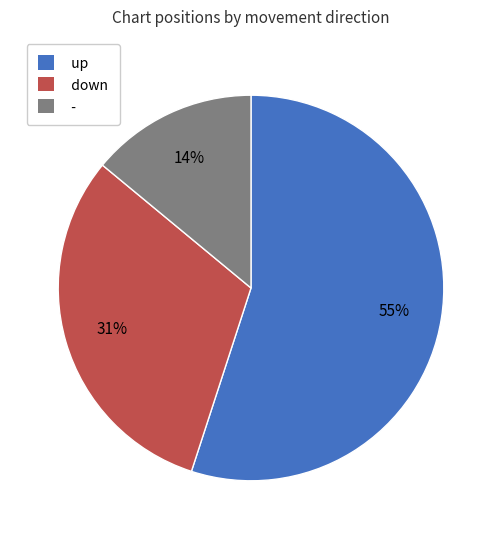

What percentage is the - slice, to the nearest percent?

14%